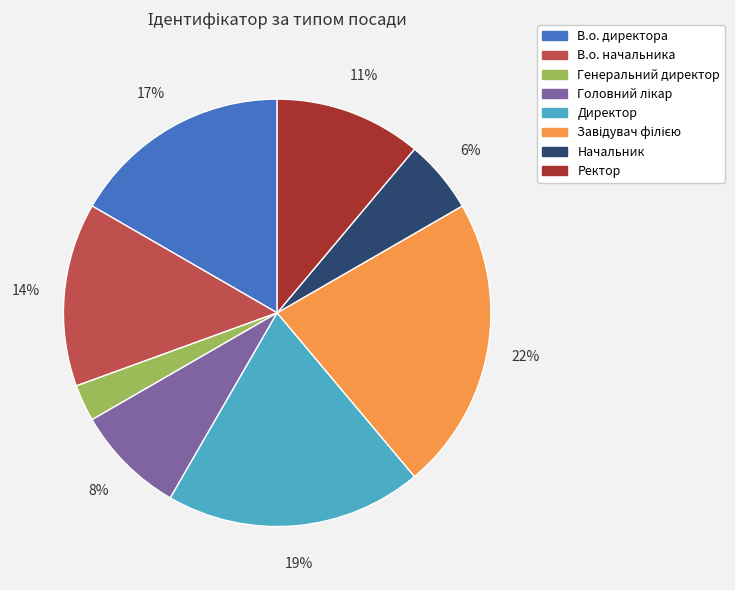

Between Начальник and Директор, which is larger?

Директор